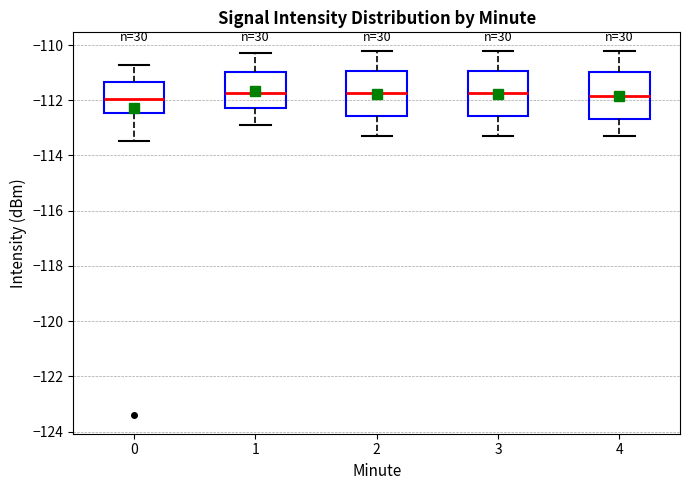

Reading left to right, transcribe this box plot: for each box, give where its median line is, the range the box spans, and where its two whiskers end, as read against the y-axis. The values are not printed on the chart, so give them approximately, as read against the axis.

0: median -112.0, box -112.4 to -111.4, whiskers -113.4 to -110.8
1: median -111.8, box -112.2 to -111.0, whiskers -112.8 to -110.2
2: median -111.8, box -112.6 to -111.0, whiskers -113.2 to -110.2
3: median -111.8, box -112.6 to -111.0, whiskers -113.2 to -110.2
4: median -111.8, box -112.6 to -111.0, whiskers -113.2 to -110.2